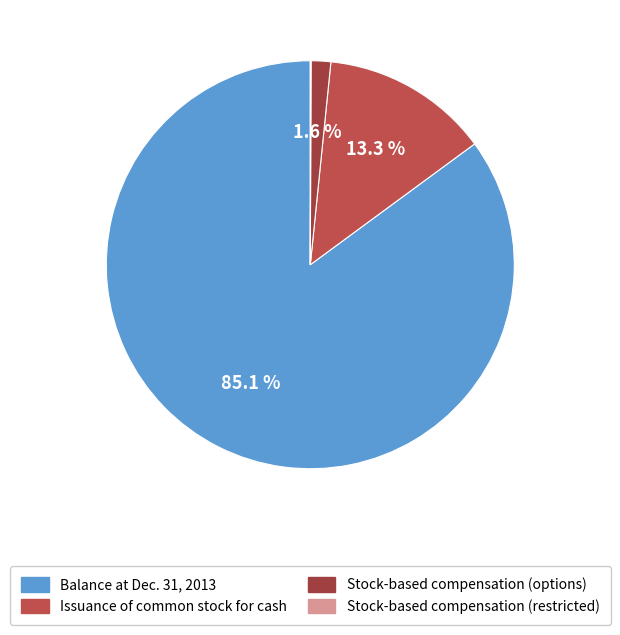

Count the number of slices in the pie.

4